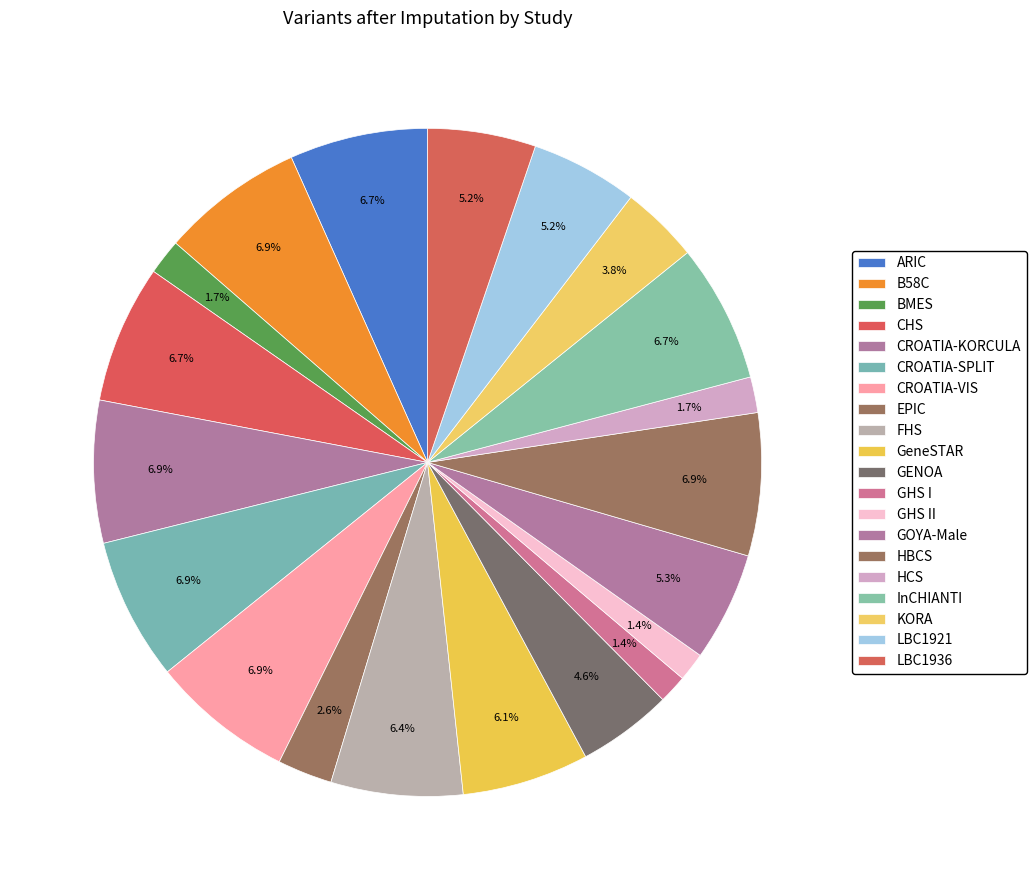

How many segments does this pie chart have?

20